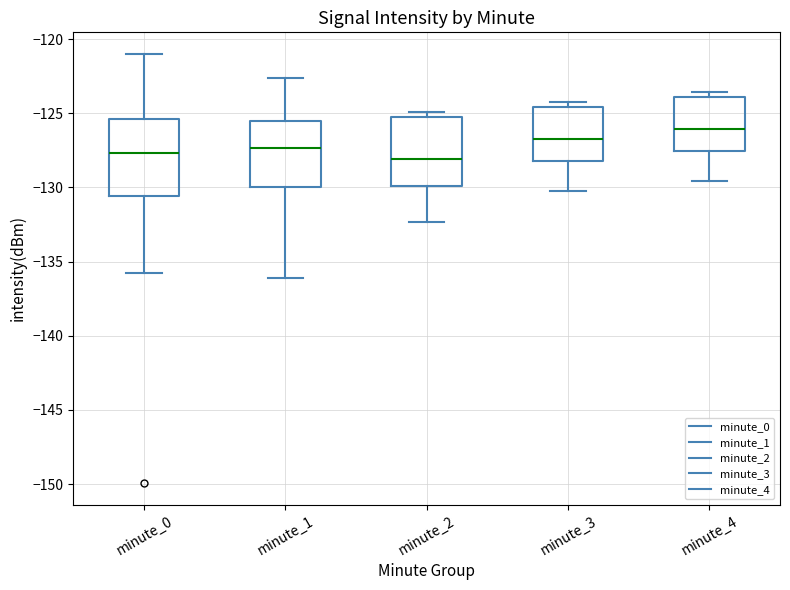

Reading left to right, read every box against the y-axis: the position of its median line, the range the box covers, and the ends of its whiskers. The values are not printed on the chart, so give them approximately, as read against the axis.

minute_0: median -127.5, box -130.5 to -125.5, whiskers -136.0 to -121.0
minute_1: median -127.5, box -130.0 to -125.5, whiskers -136.0 to -122.5
minute_2: median -128.0, box -130.0 to -125.0, whiskers -132.5 to -125.0 (just above the box's upper edge)
minute_3: median -126.5, box -128.0 to -124.5, whiskers -130.0 to -124.0
minute_4: median -126.0, box -127.5 to -124.0, whiskers -129.5 to -123.5